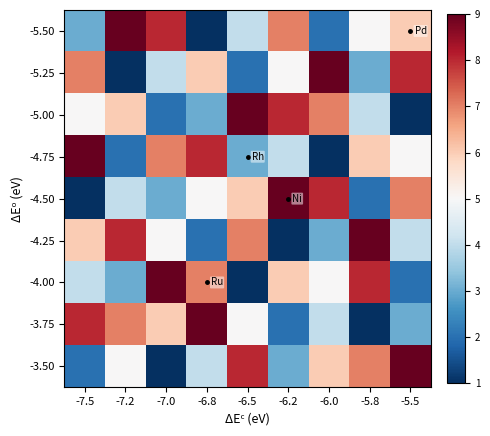

What is the difference between the maximum and minimum values in the -4.25 series?

8